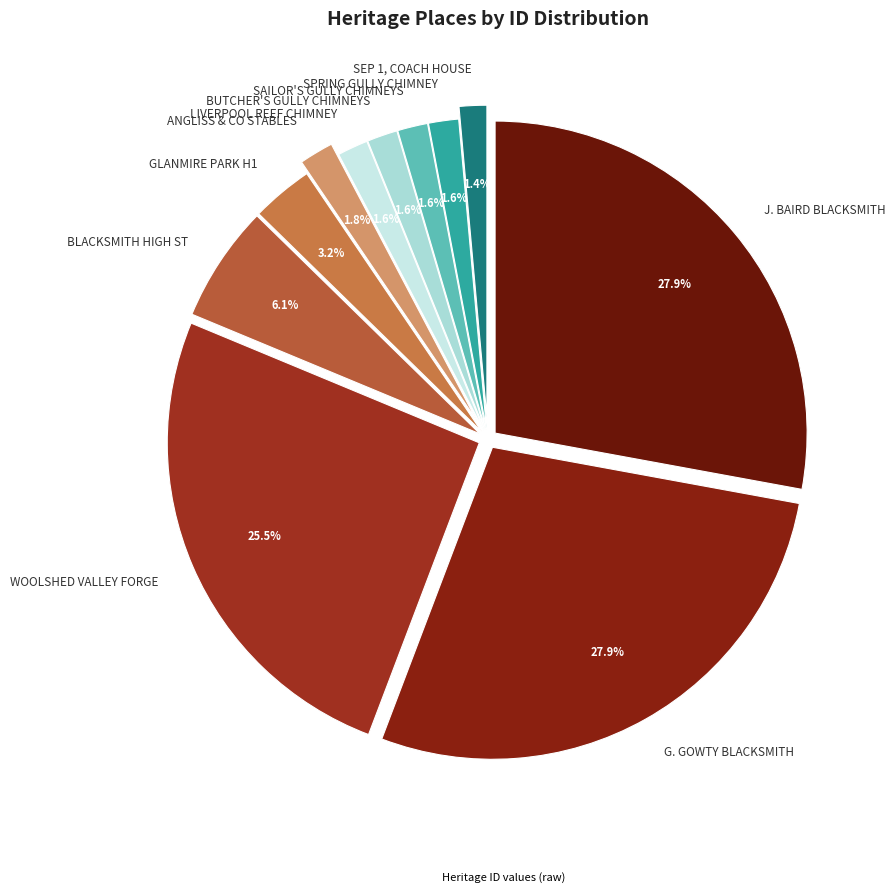

Which has a higher value, J. BAIRD BLACKSMITH or LIVERPOOL REEF CHIMNEY?

J. BAIRD BLACKSMITH